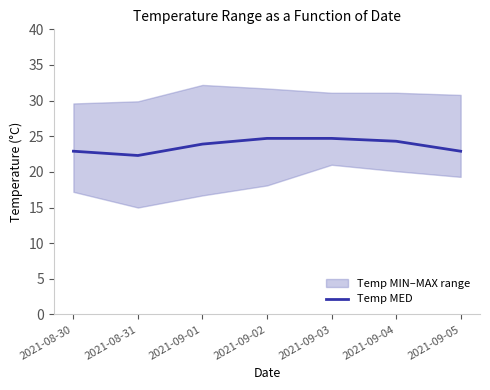

What is the sum of the values at 2021-09-05 and 2021-09-02?

47.6